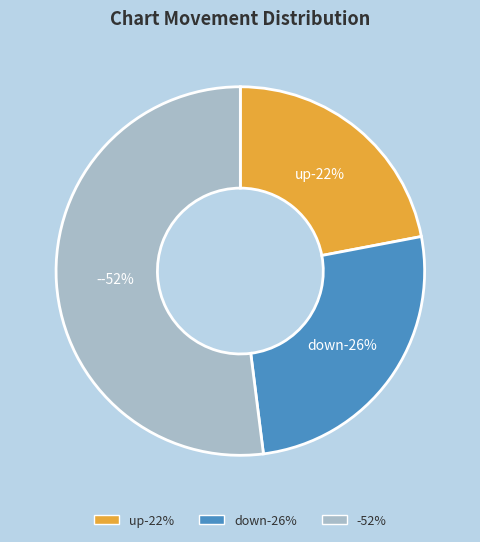

How many slices are in this pie chart?

3